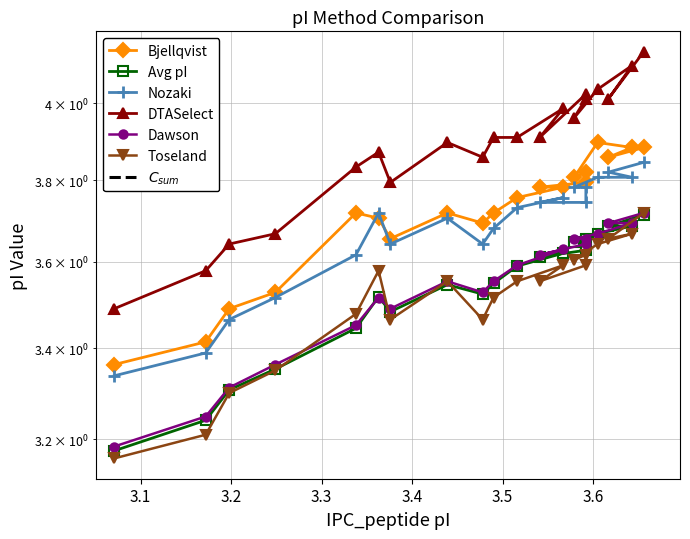

Reading left to right, what are all the values shown in this chart?

Bjellqvist: 3.4	3.4	3.5	3.5	3.7	3.7	3.7	3.7	3.7	3.7	3.8	3.8	3.8	3.8	3.8	3.8	3.9	3.9	3.9	3.9
Avg_pI: 3.2	3.2	3.3	3.4	3.4	3.5	3.5	3.5	3.5	3.5	3.6	3.6	3.6	3.6	3.7	3.6	3.7	3.7	3.7	3.7
Nozaki: 3.3	3.4	3.5	3.5	3.6	3.7	3.6	3.7	3.6	3.7	3.7	3.8	3.7	3.7	3.8	3.8	3.8	3.8	3.8	3.8
DTASelect: 3.5	3.6	3.6	3.7	3.8	3.9	3.8	3.9	3.9	3.9	3.9	4.0	3.9	4.0	4.0	4.0	4.0	4.1	4.0	4.1
Dawson: 3.2	3.2	3.3	3.4	3.5	3.5	3.5	3.6	3.5	3.6	3.6	3.6	3.6	3.6	3.7	3.7	3.7	3.7	3.7	3.7
Toseland: 3.2	3.2	3.3	3.4	3.5	3.6	3.5	3.6	3.5	3.5	3.6	3.6	3.6	3.6	3.6	3.6	3.6	3.7	3.7	3.7